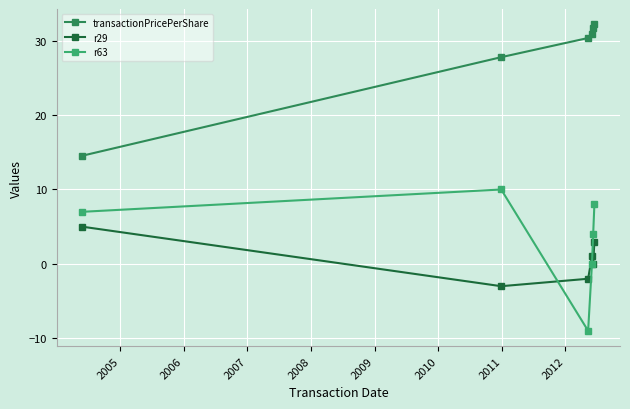

List the series in order of their peak value, lowest first.

r29, r63, transactionPricePerShare